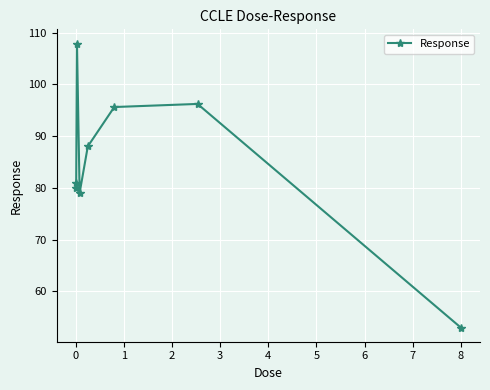

What is the average value?

85.1